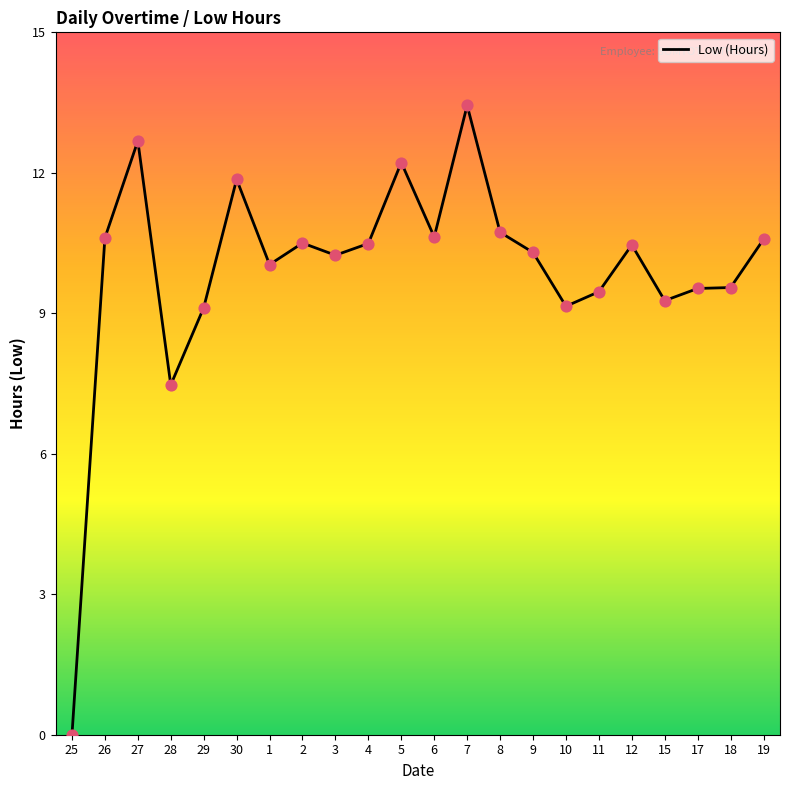

Between 1 and 18, which is larger?

1